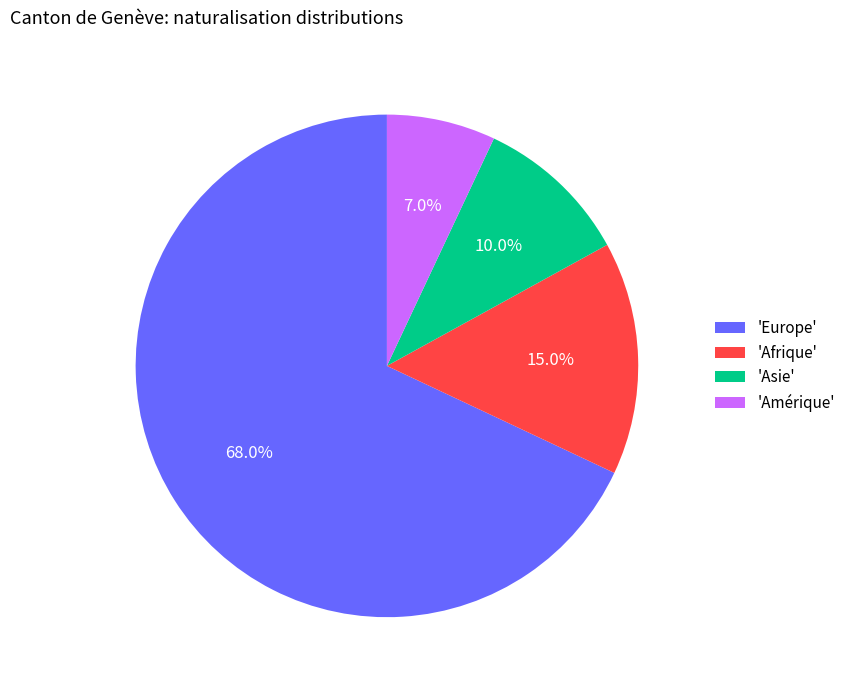

What percentage is NOT represented by 'Asie'?

90.0%